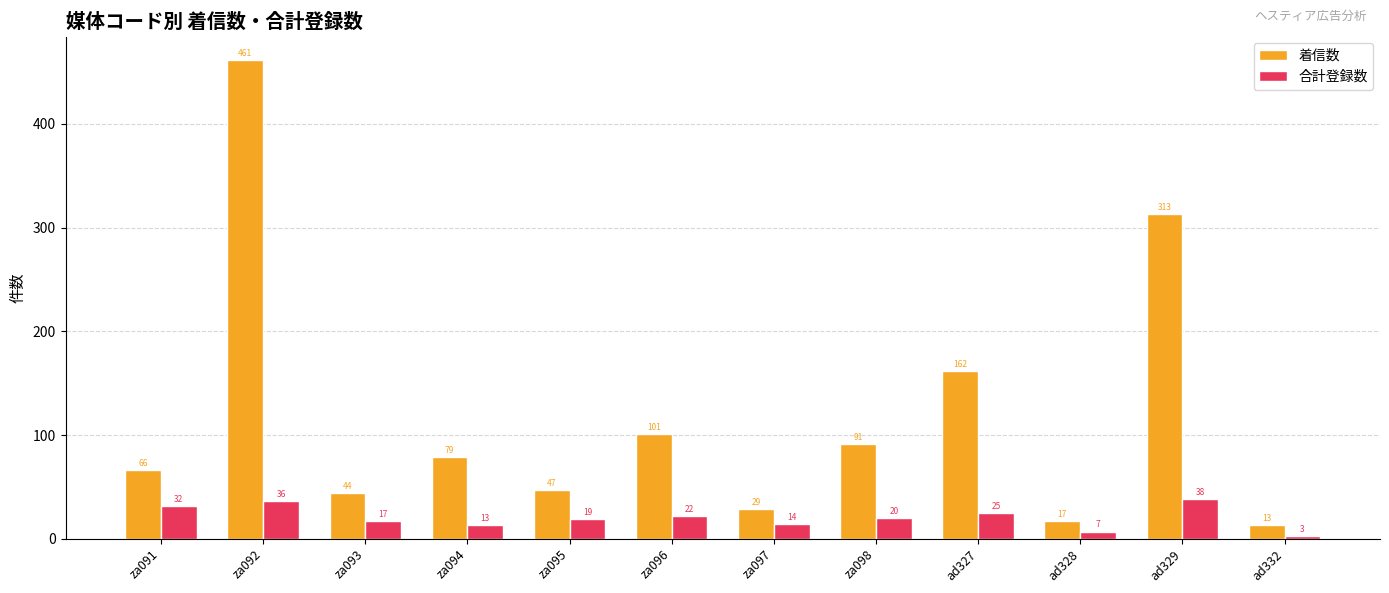

Where does the 着信数 series first go above 79?

za092